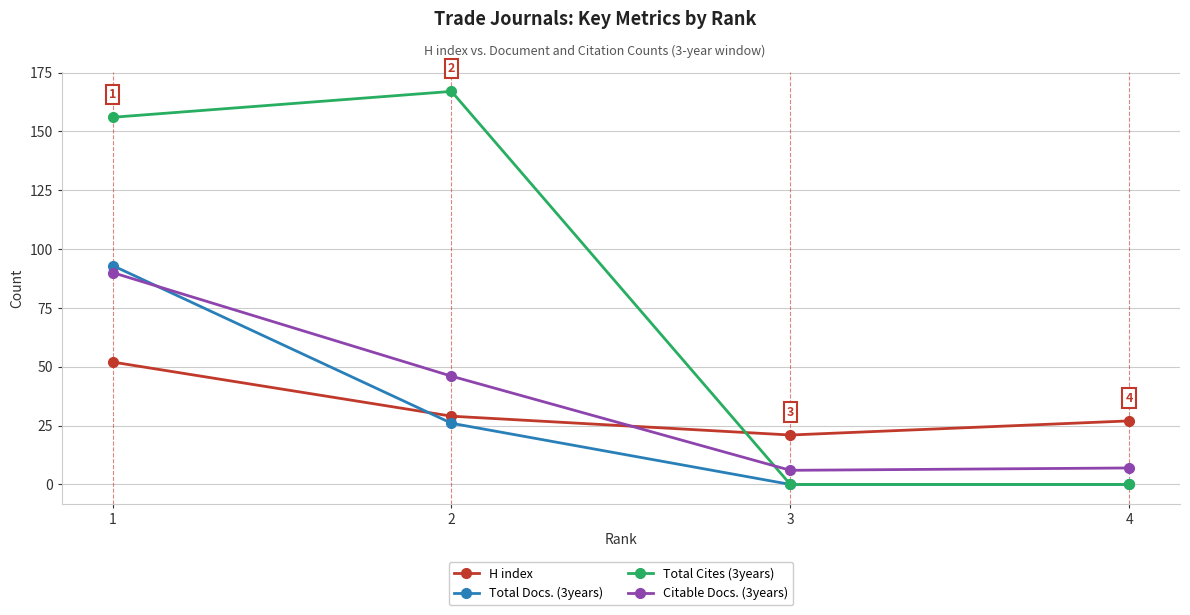

Which series has the largest total across all categories?

Total Cites (3years)